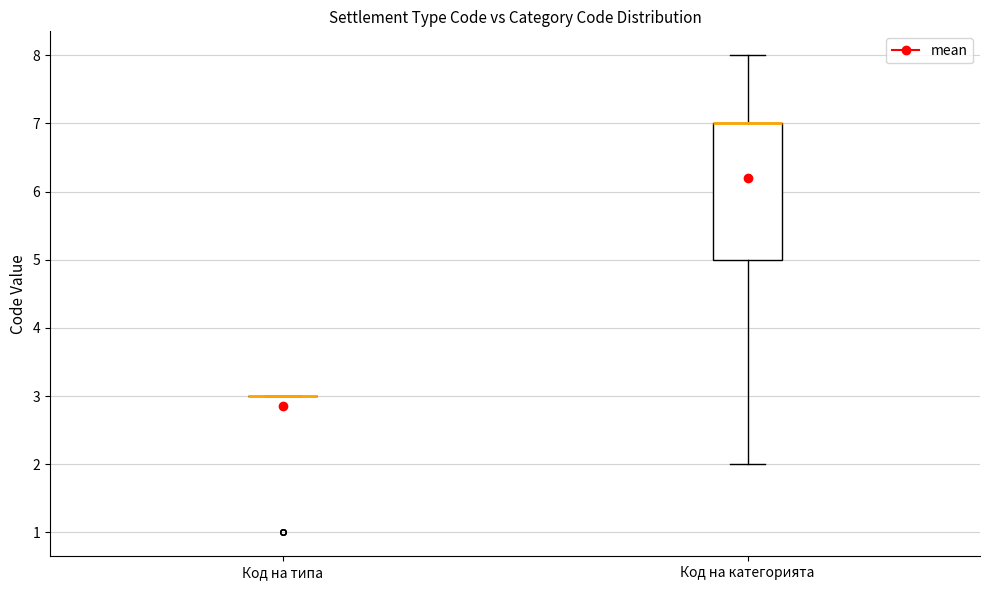

Comparing the boxes themselves (not the whiskers), which one is the tallest?

Код на категорията